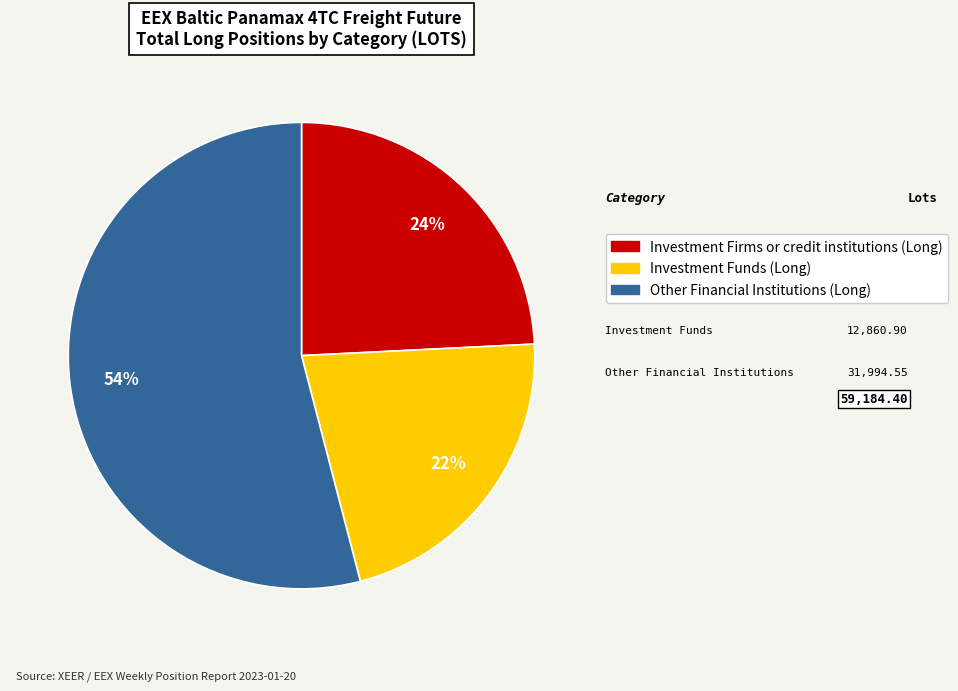

Does any single category account for the majority?

Yes